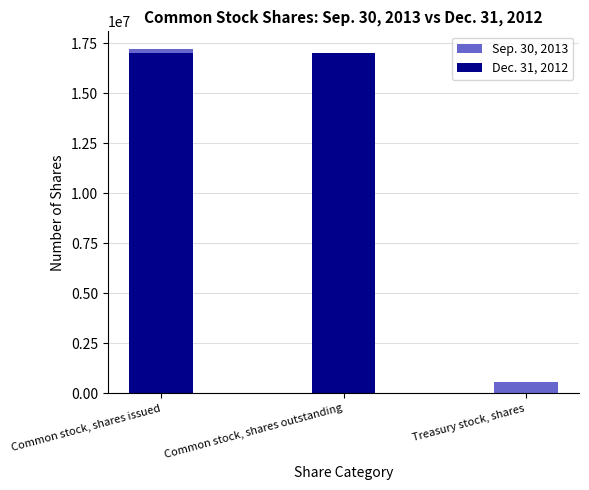

How many bars are there in total?

6